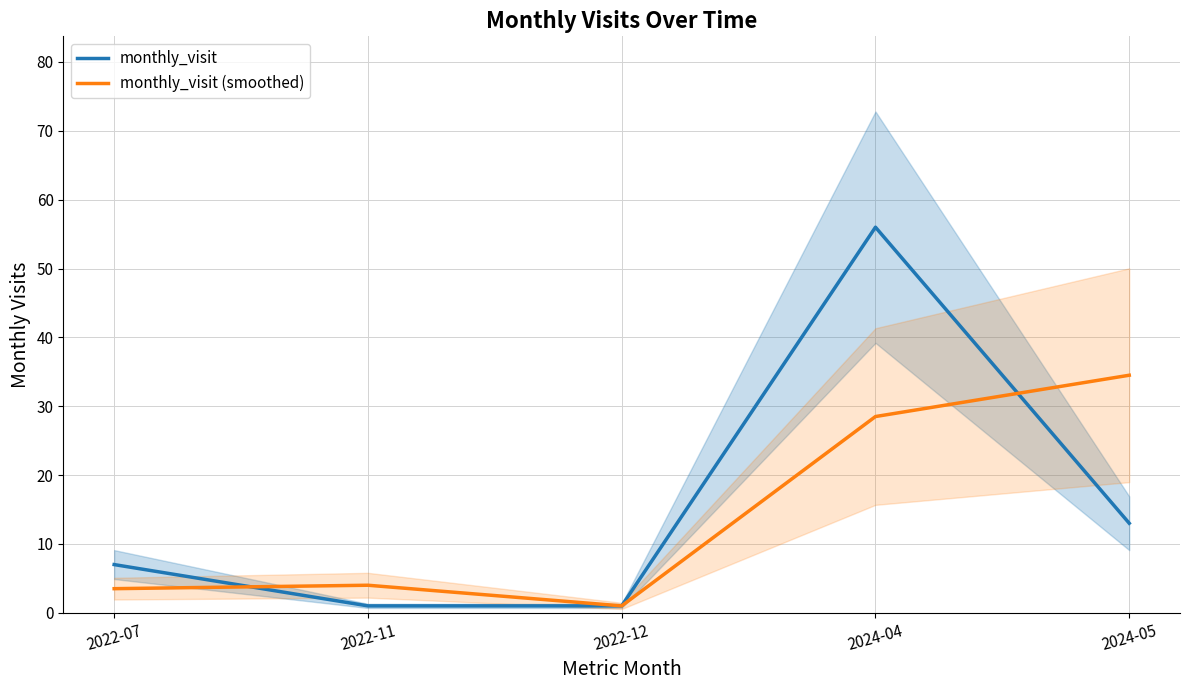

How many data points in monthly_visit are above 7?

2